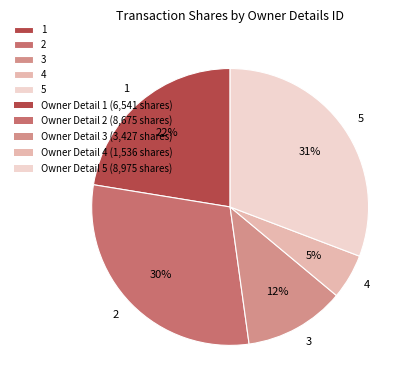

Does any single category account for the majority?

No